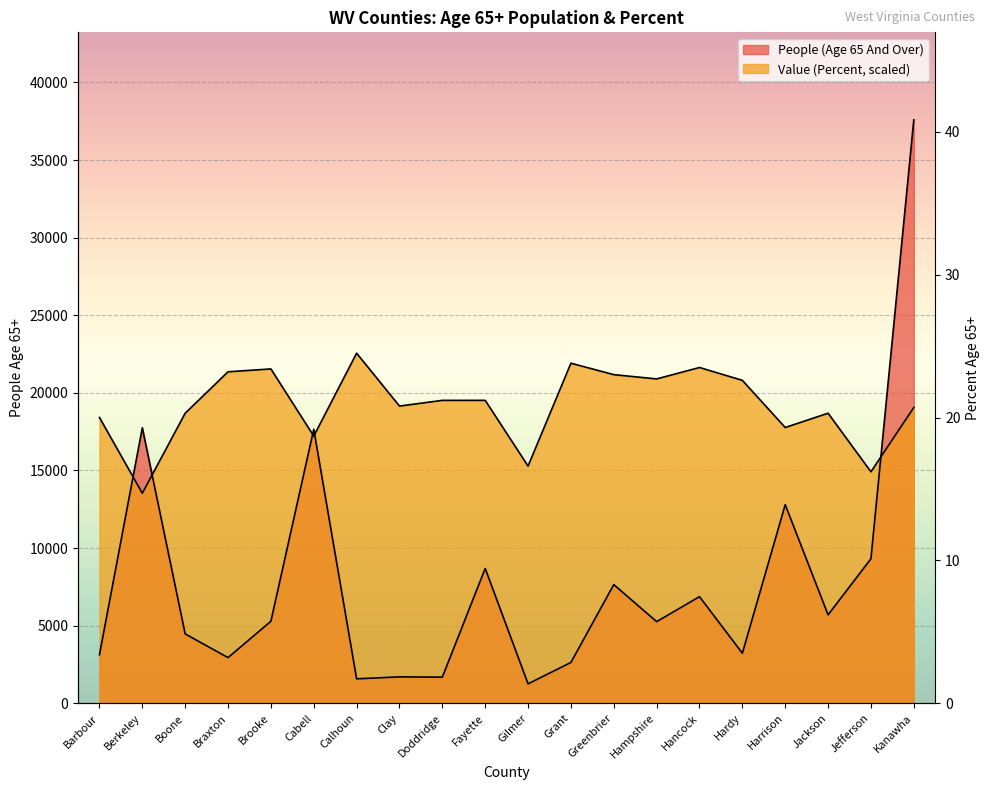

What is the approximate value of People (Age 65 And Over) at Brooke?

5283.0